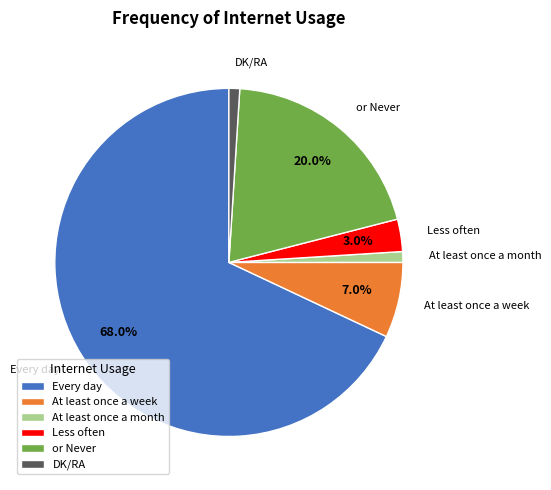

What percentage is the At least once a week slice, to the nearest percent?

7%